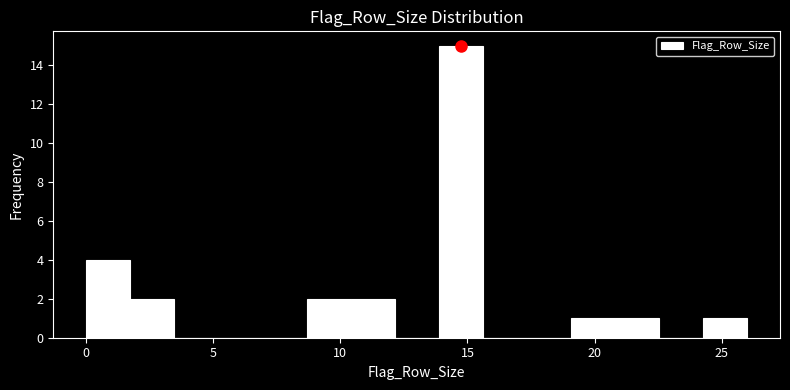

Read against the x-axis, roughly where is the centre of the tallest bar?

14.5